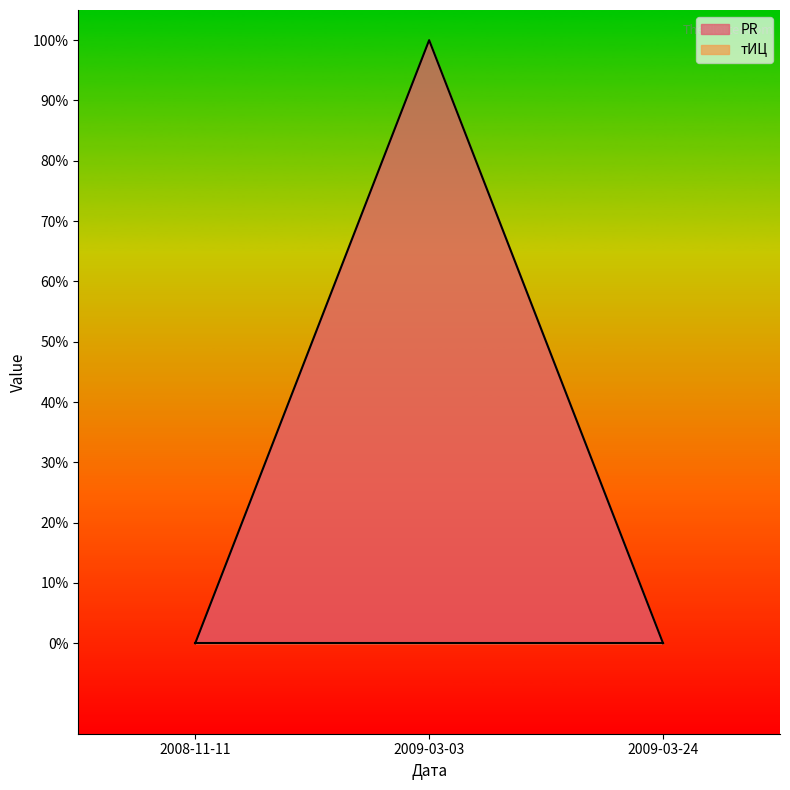

Between 2009-03-03 and 2008-11-11, which is larger?

2009-03-03